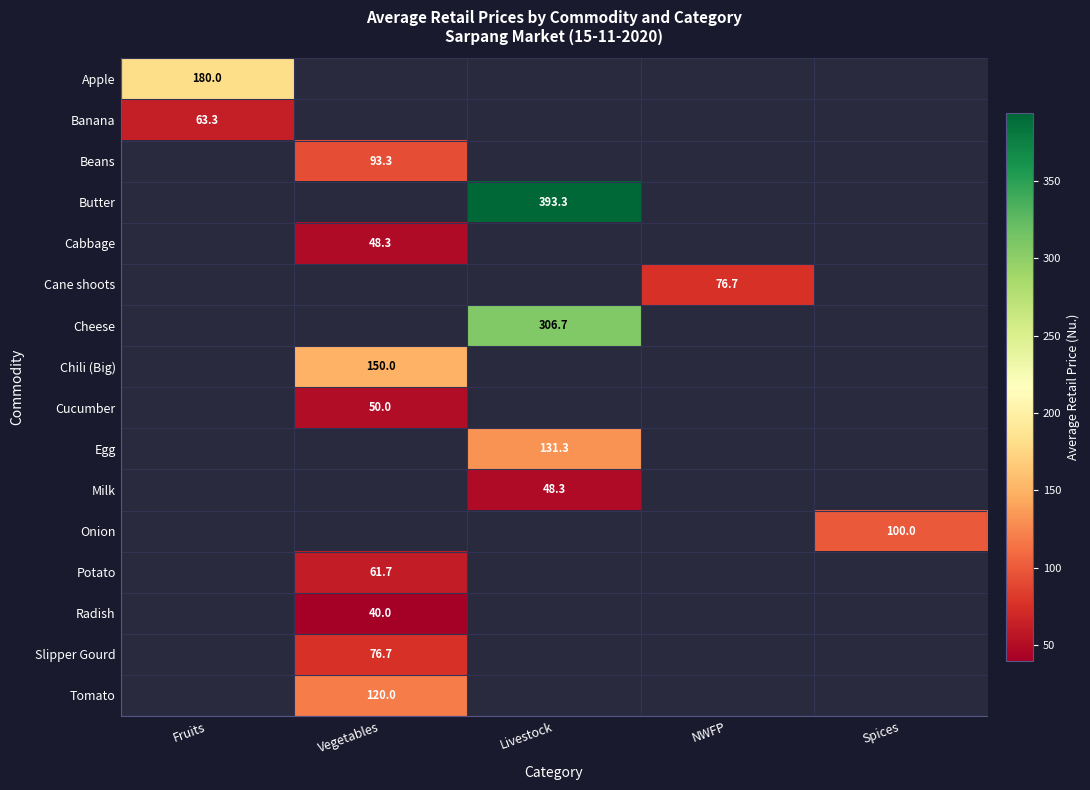

The Butter series shows 393.3 at Livestock. True or false?

True